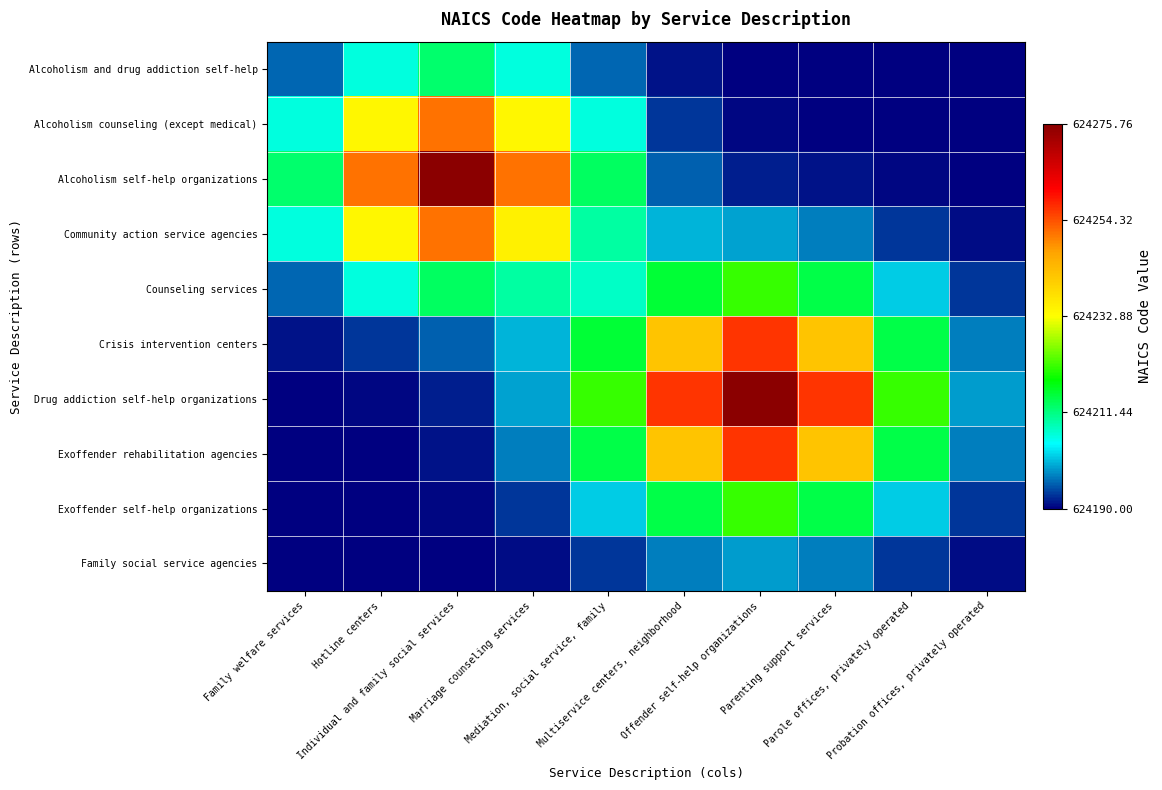

Rank the series at Mediation, social service, family from highest to lowest value.

Drug addiction self-help organizations, Crisis intervention centers, Exoffender rehabilitation agencies, Alcoholism self-help organizations, Community action service agencies, Counseling services, Alcoholism counseling (except medical), Exoffender self-help organizations, Alcoholism and drug addiction self-help, Family social service agencies